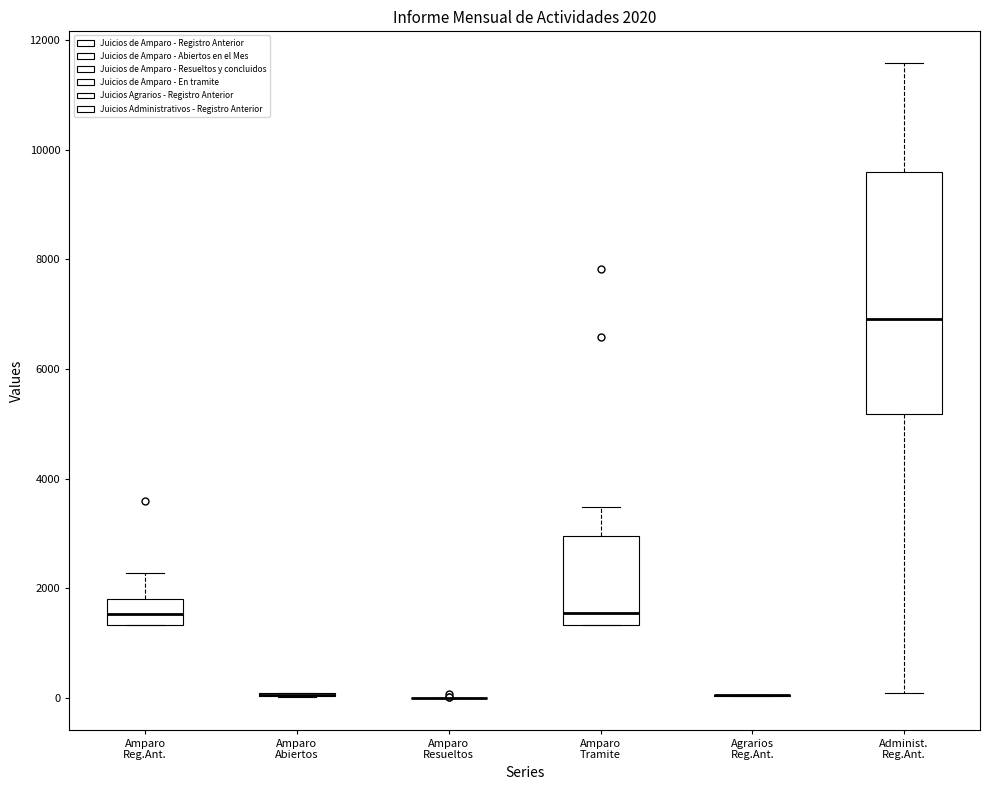

Which box is the tallest, from its lower edge to its upper edge?

Administ. Reg.Ant.